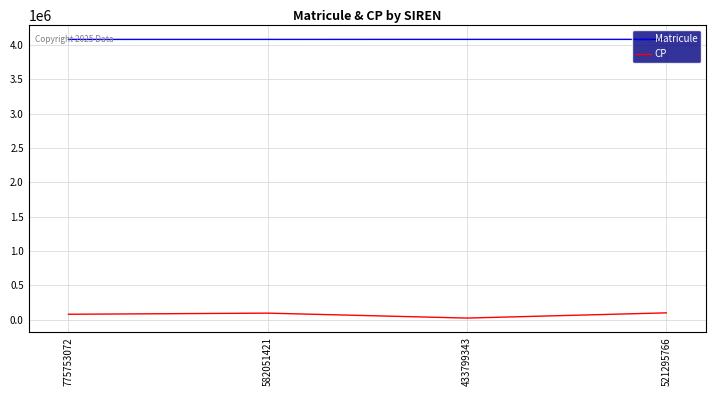

At 521295766, list the series in order from smallest to largest.

CP, Matricule